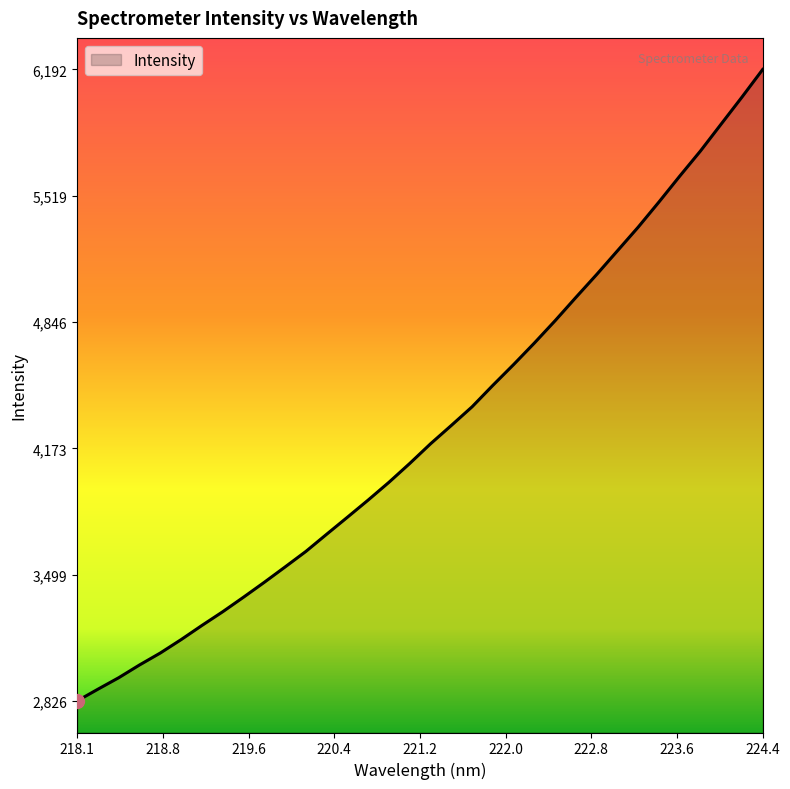

What is the smallest value displayed?

2826.8